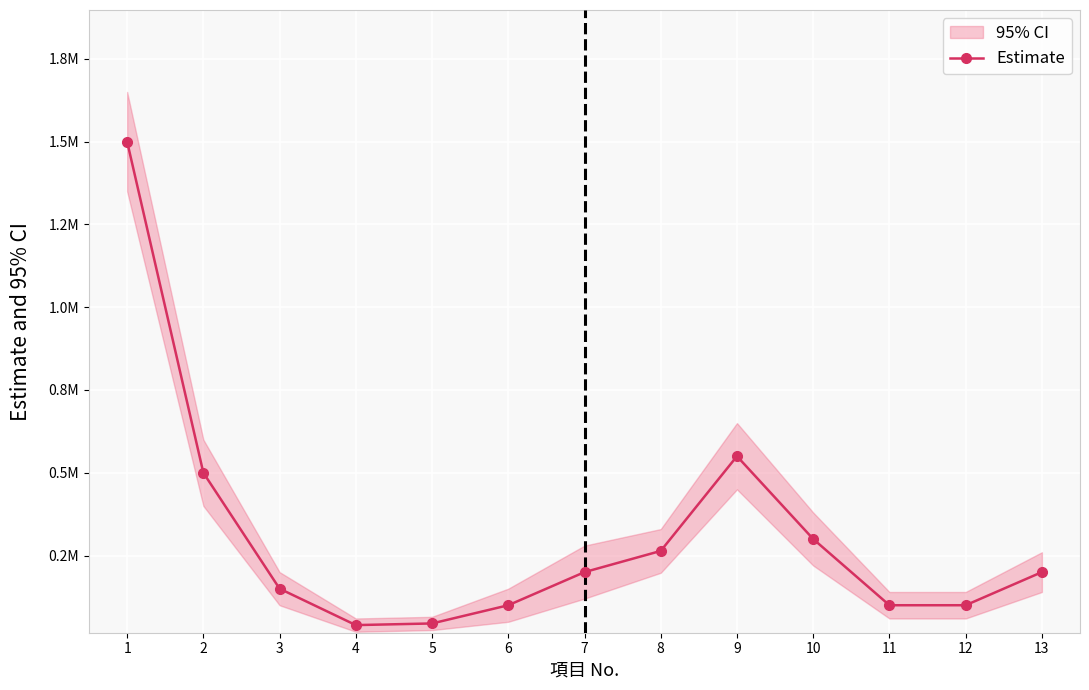

Reading right to left, list all the values displayed in this chart.

200000	100000	100000	300000	550000	264000	200000	100000	45000	40000	150000	500000	1500000